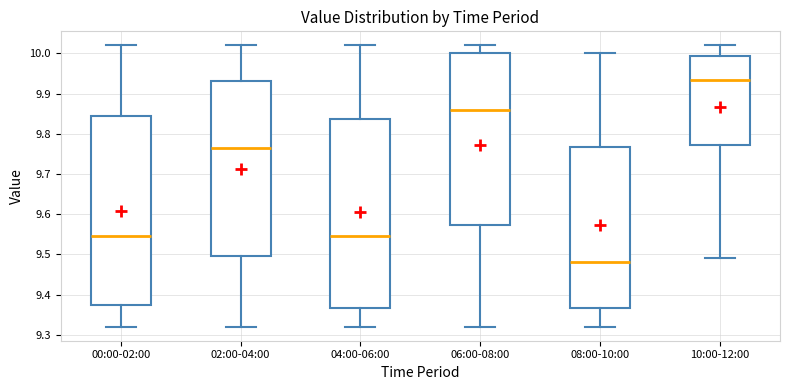

Which box's median line is the lowest?

08:00-10:00